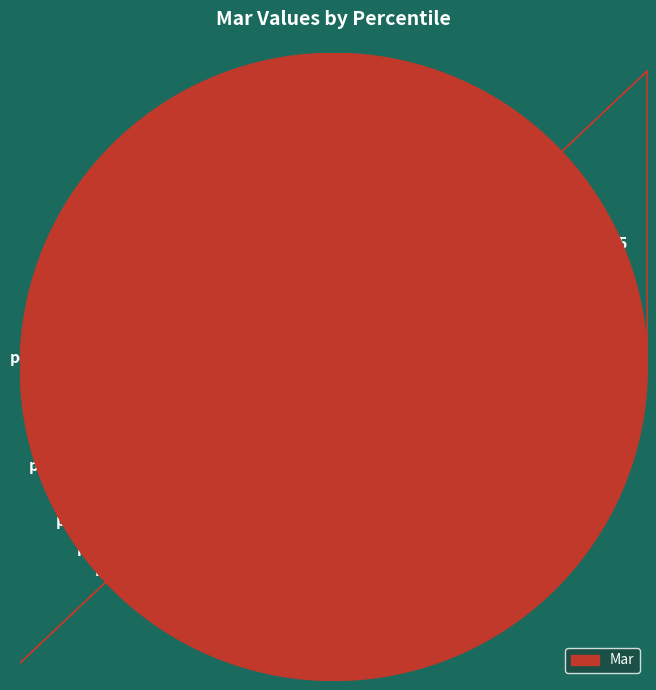

Which slice is the largest?

pct95